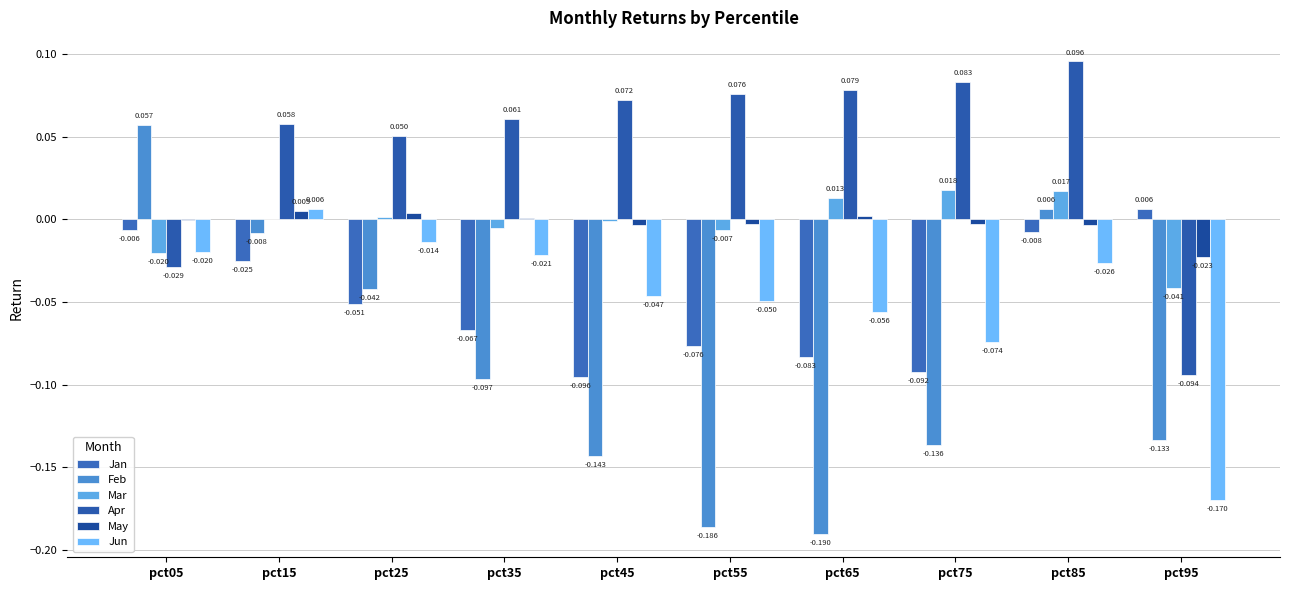

Reading left to right, transcribe all the data shown in this chart.

Jan: pct05=-0.0	pct15=-0.0	pct25=-0.1	pct35=-0.1	pct45=-0.1	pct55=-0.1	pct65=-0.1	pct75=-0.1	pct85=-0.0	pct95=0.0
Feb: pct05=0.1	pct15=-0.0	pct25=-0.0	pct35=-0.1	pct45=-0.1	pct55=-0.2	pct65=-0.2	pct75=-0.1	pct85=0.0	pct95=-0.1
Mar: pct05=-0.0	pct15=0.0	pct25=0.0	pct35=-0.0	pct45=-0.0	pct55=-0.0	pct65=0.0	pct75=0.0	pct85=0.0	pct95=-0.0
Apr: pct05=-0.0	pct15=0.1	pct25=0.1	pct35=0.1	pct45=0.1	pct55=0.1	pct65=0.1	pct75=0.1	pct85=0.1	pct95=-0.1
May: pct05=-0.0	pct15=0.0	pct25=0.0	pct35=0.0	pct45=-0.0	pct55=-0.0	pct65=0.0	pct75=-0.0	pct85=-0.0	pct95=-0.0
Jun: pct05=-0.0	pct15=0.0	pct25=-0.0	pct35=-0.0	pct45=-0.0	pct55=-0.0	pct65=-0.1	pct75=-0.1	pct85=-0.0	pct95=-0.2